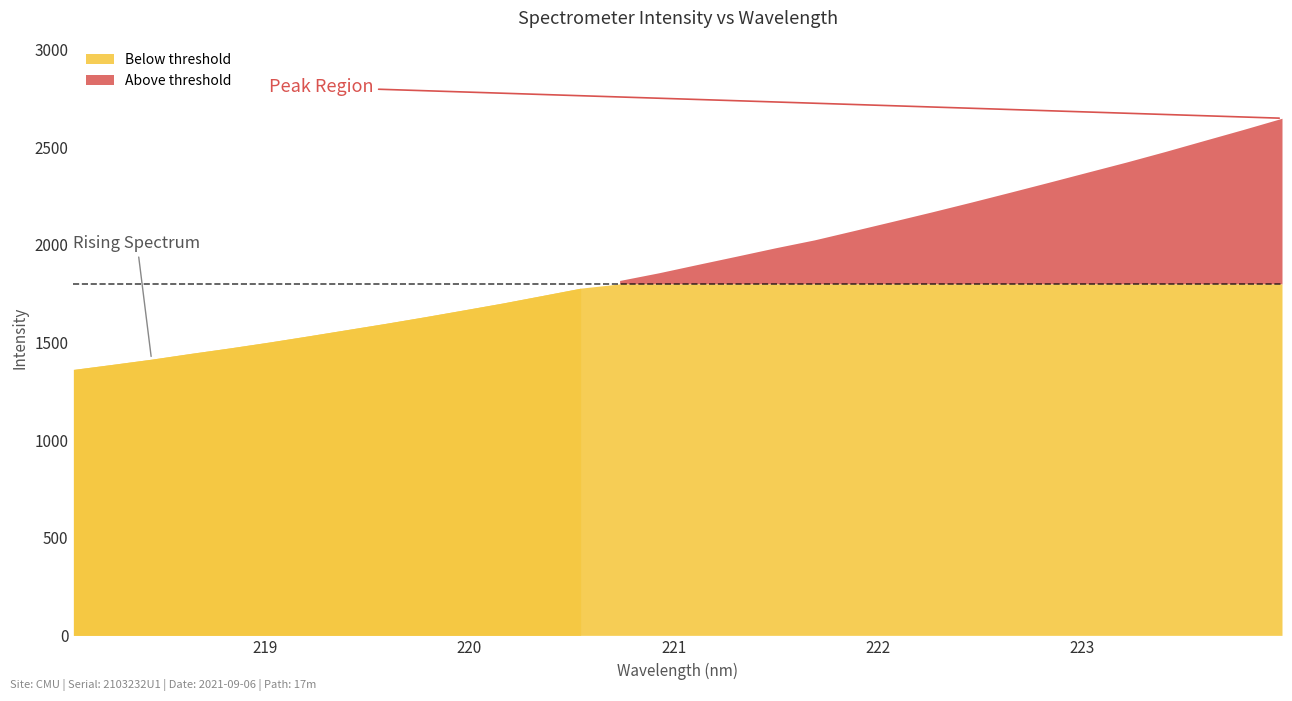

What is the smallest value displayed?

1362.0